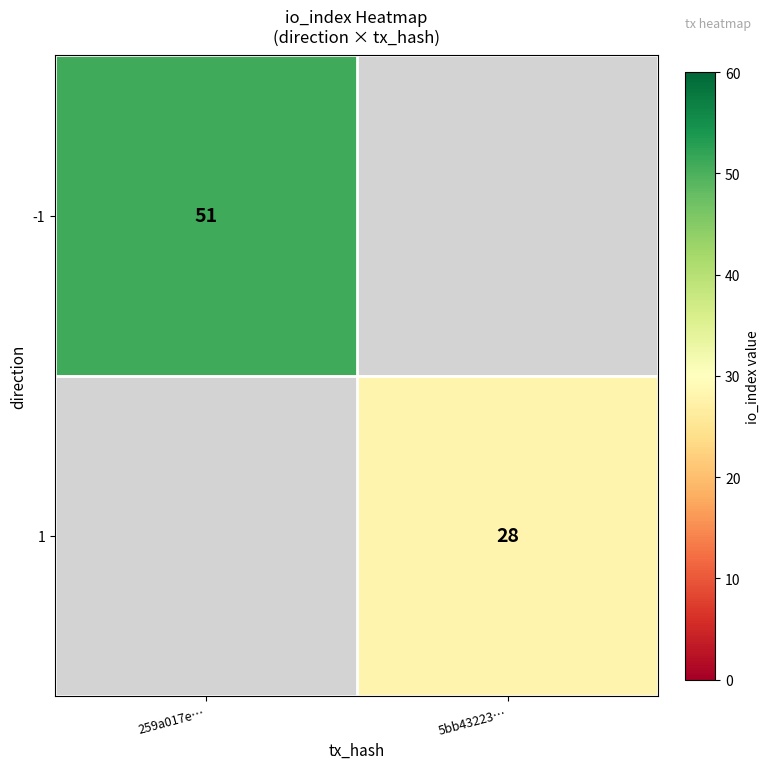

Which category has the lowest value across all series?

5bb43223…